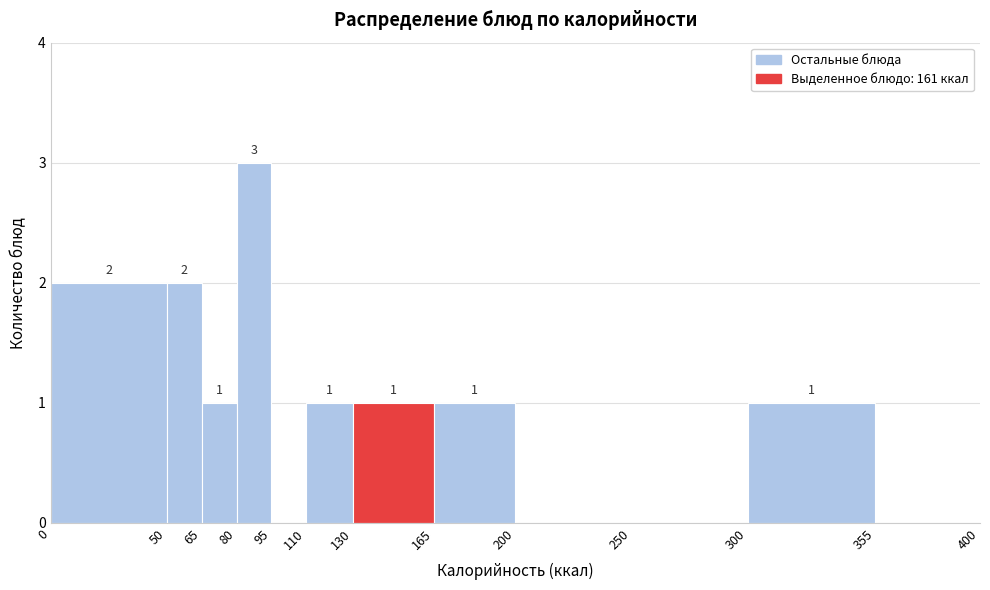

Which range on the x-axis has the tallest bar?

80 to 95